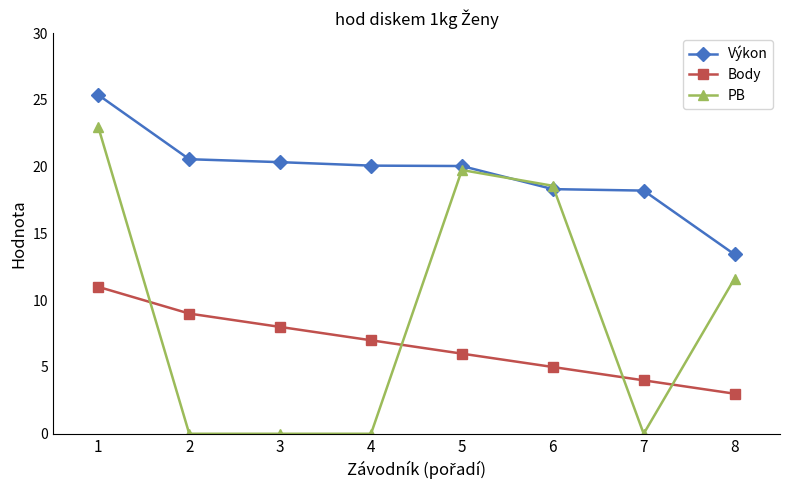

The Výkon series shows 26.1 at 6. True or false?

False